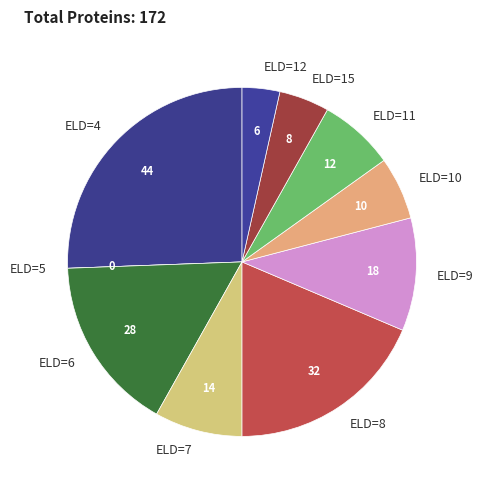

Is it true that ELD=12 is 3% of the pie?

True